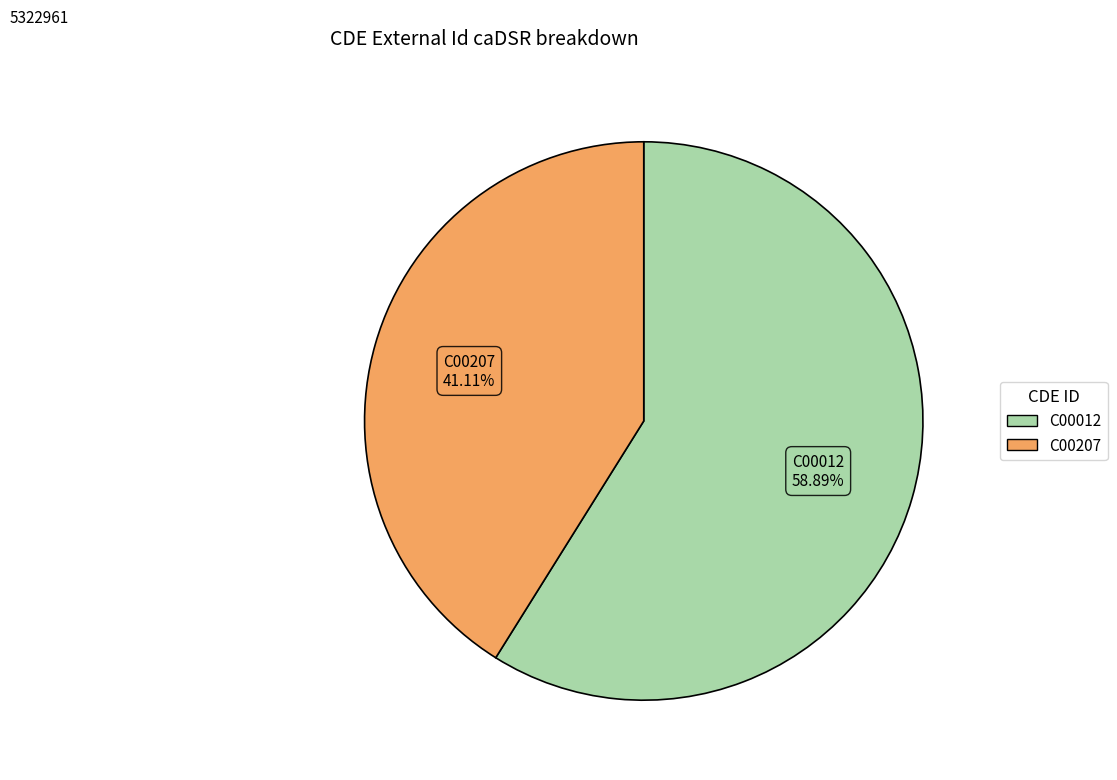

Do C00012 and C00207 together represent more than half of the pie?

Yes